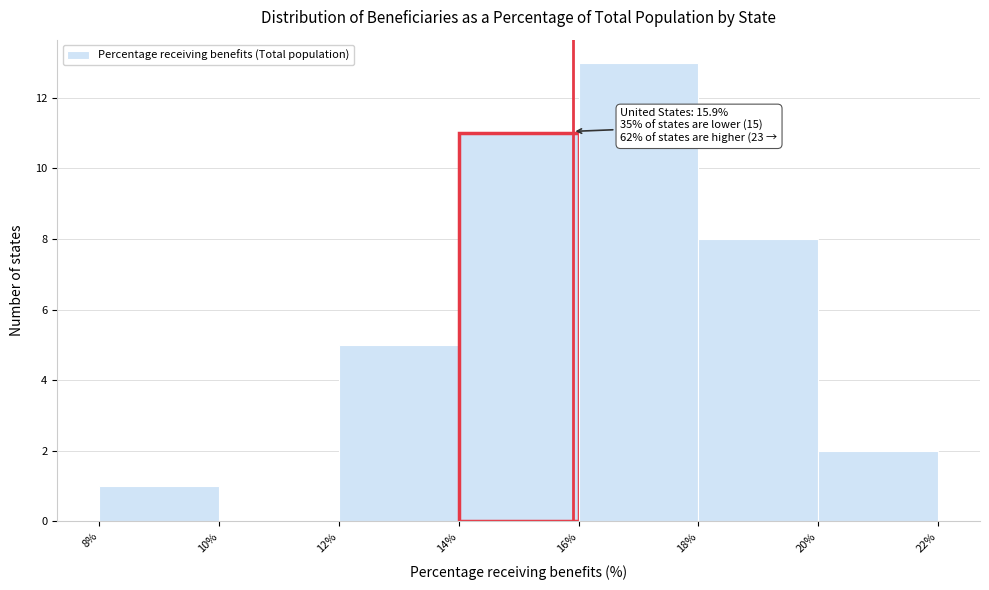

Which range on the x-axis has the tallest bar?

16% to 18%